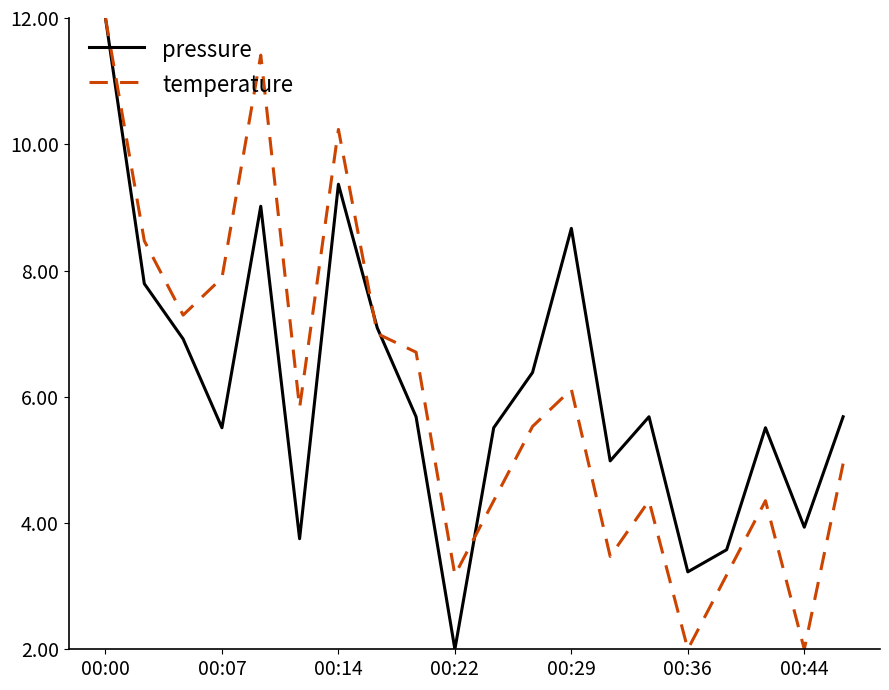

What is the maximum value shown in the chart?

12.0